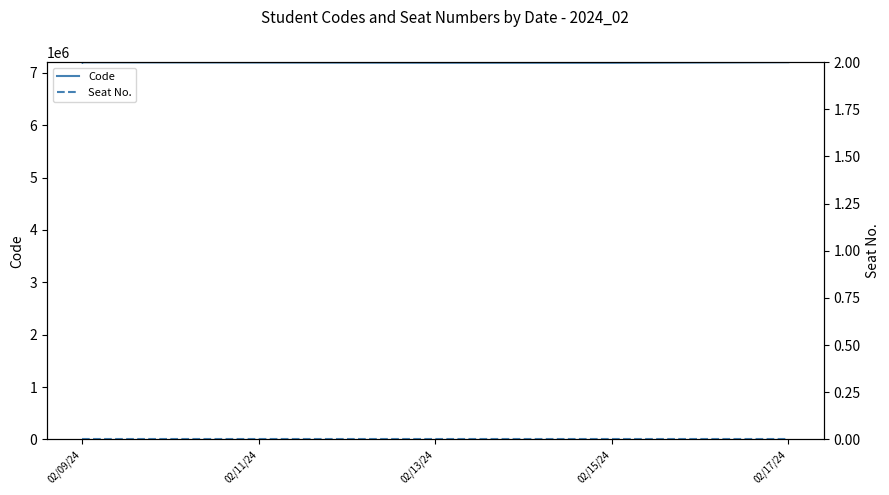

Count the number of data series in this chart.

2